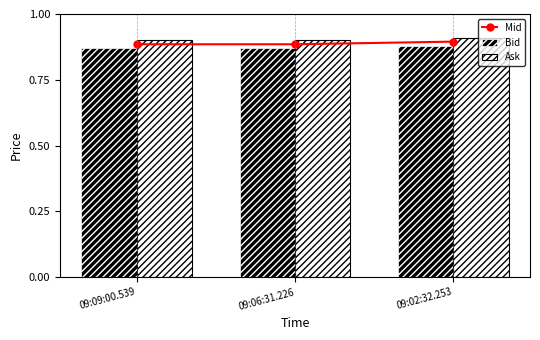

Reading left to right, transcribe all the data shown in this chart.

Mid: 0.9	0.9	0.9
Bid: 0.9	0.9	0.9
Ask: 0.9	0.9	0.9